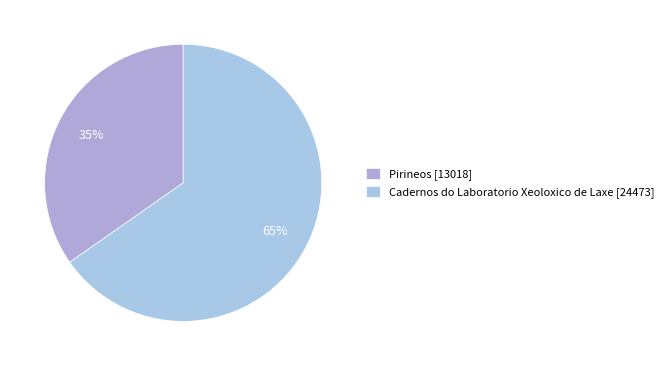

Which category has the smallest portion of the pie?

Pirineos